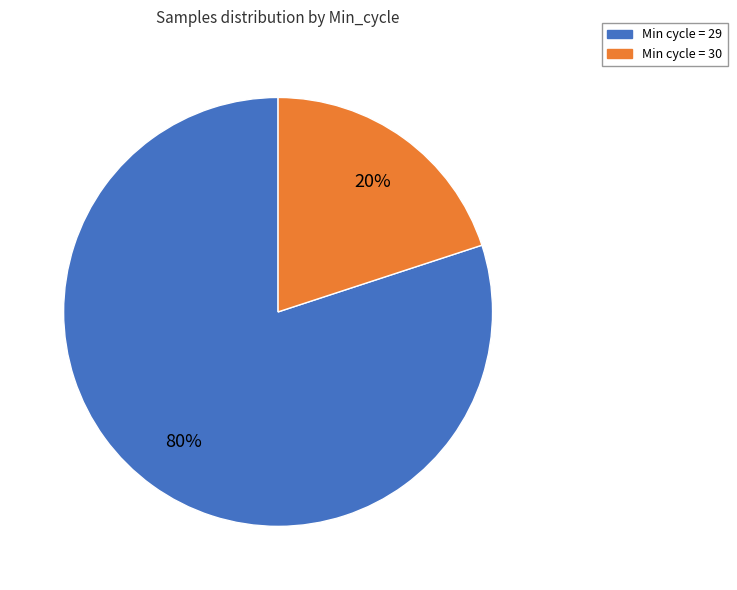

Is there any slice that represents more than half of the pie?

Yes